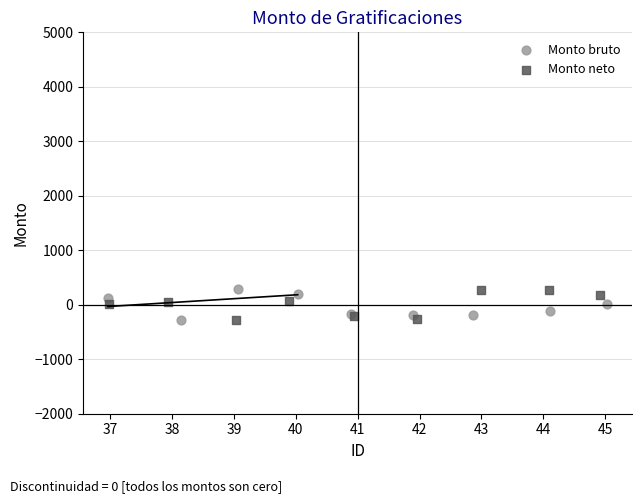

What are all the series names shown in the legend?

Monto bruto, Monto neto